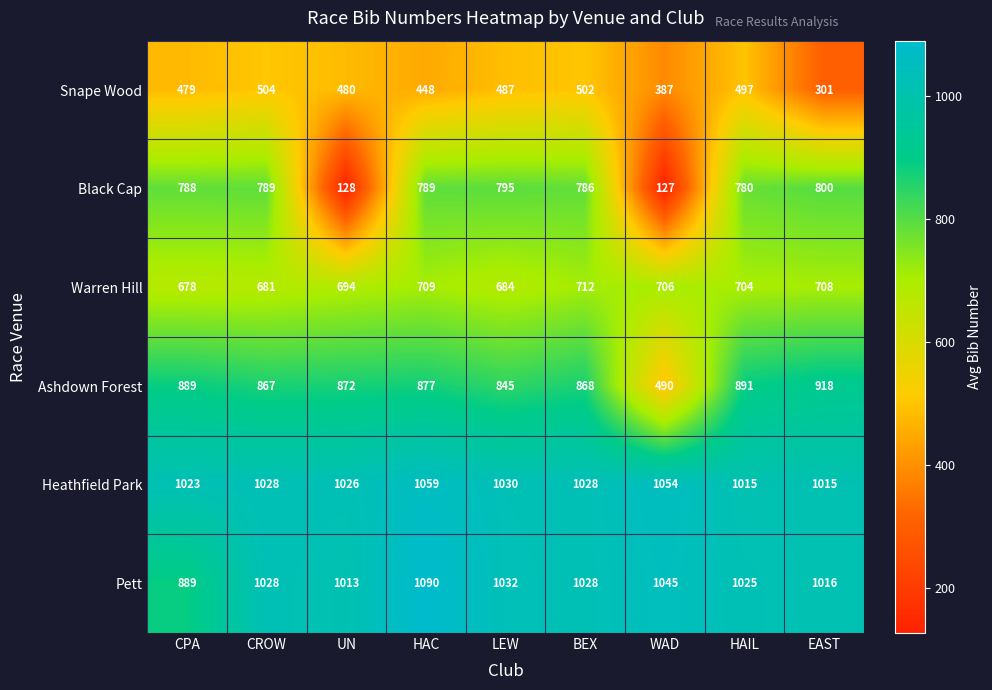

At how many categories does at least one series exceed 618?

9